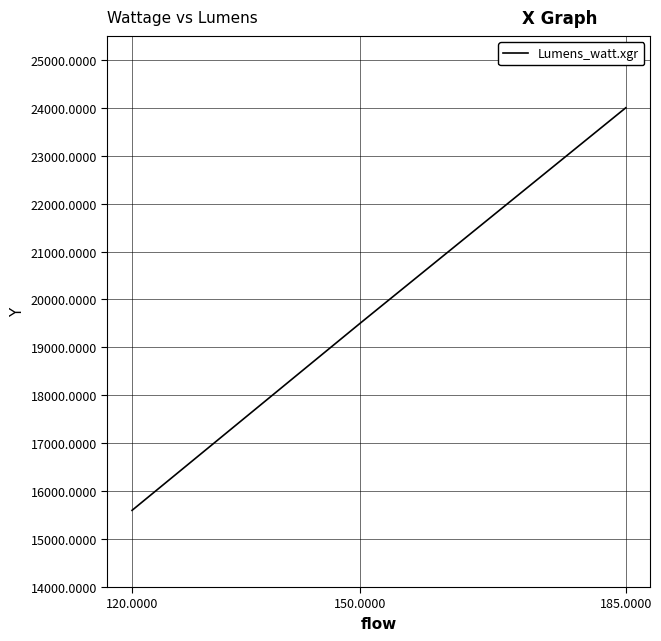

True or false: the data shows 6471 at 150.0000.

False